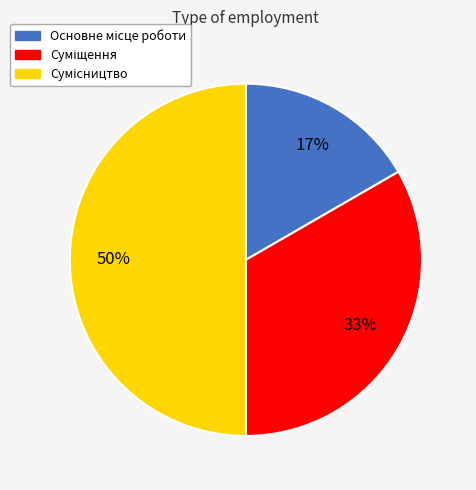

To the nearest percent, what is the difference between the largest and smallest slice percentages?

33%